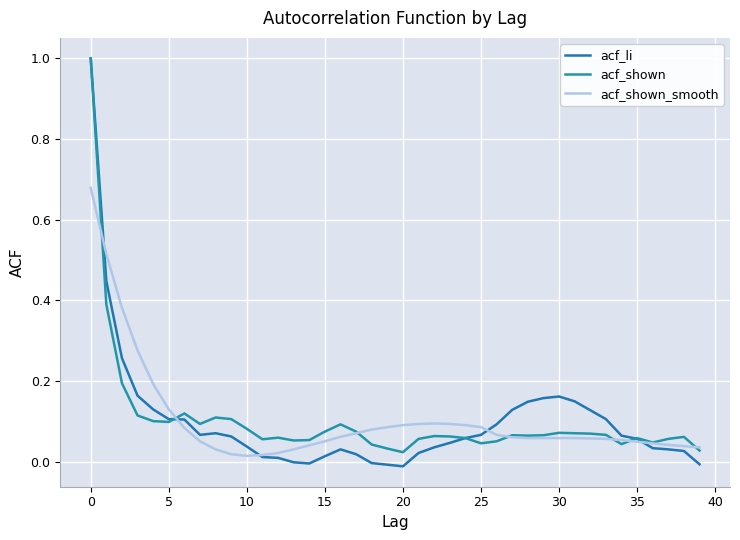

List the series in order of their overall mean, lowest first.

acf_li, acf_shown, acf_shown_smooth